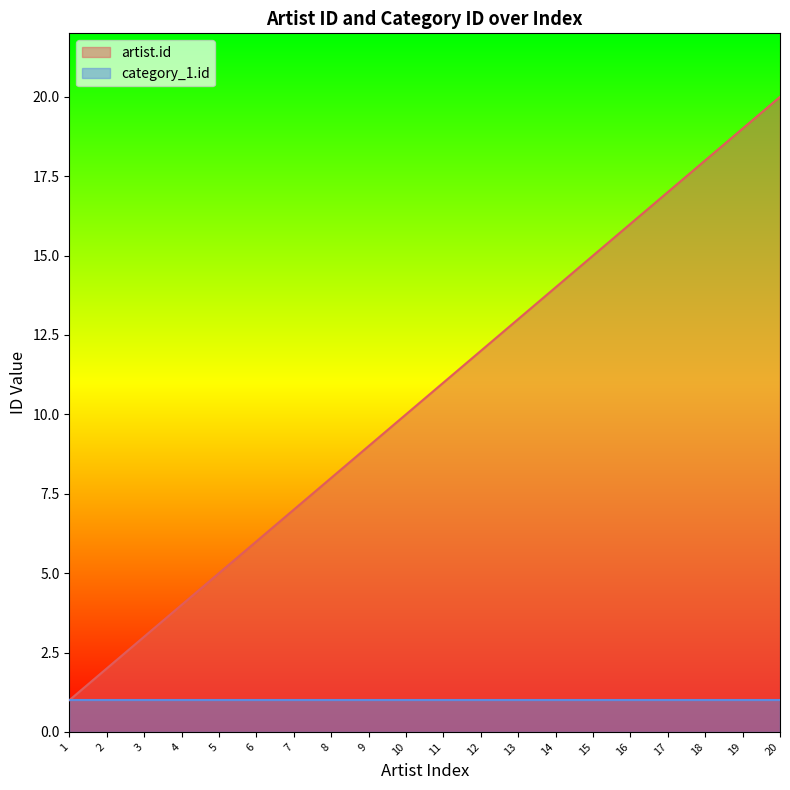

What is the difference between the maximum and second lowest values?

18